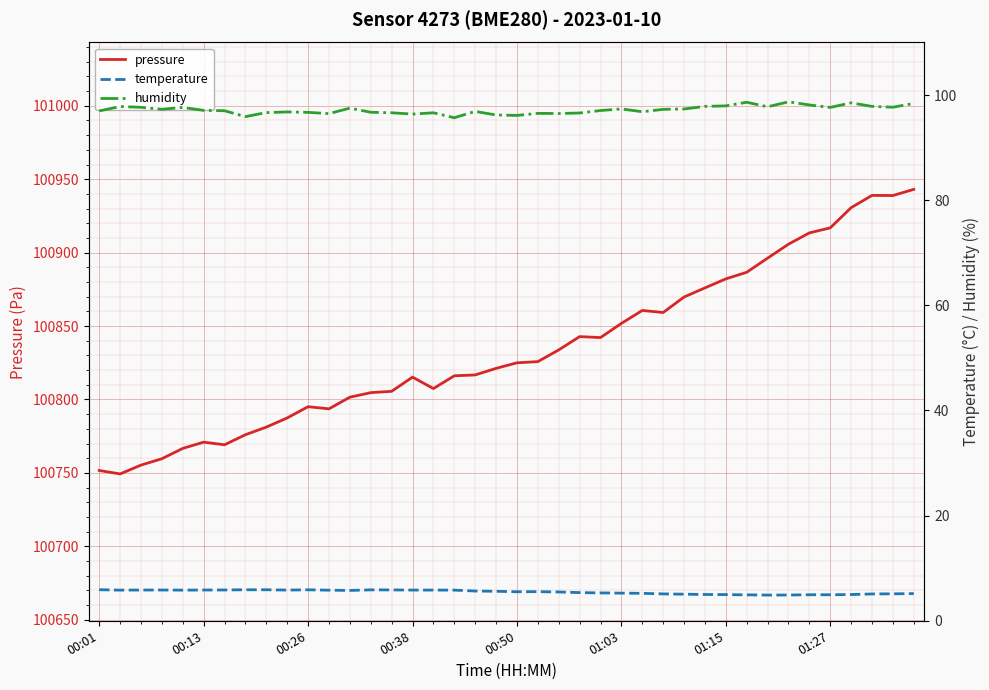

What is the lowest value of the pressure series?

100749.3